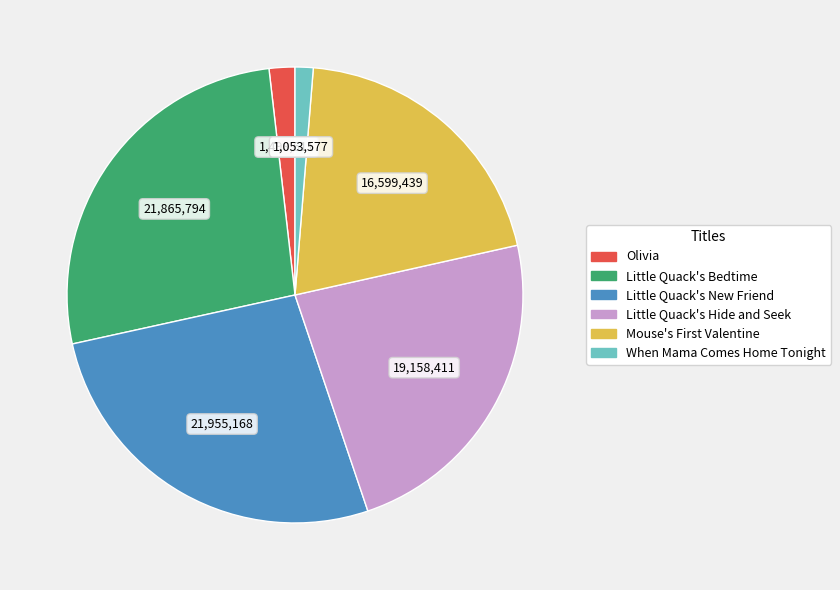

Which slice is the smallest?

When Mama Comes Home Tonight